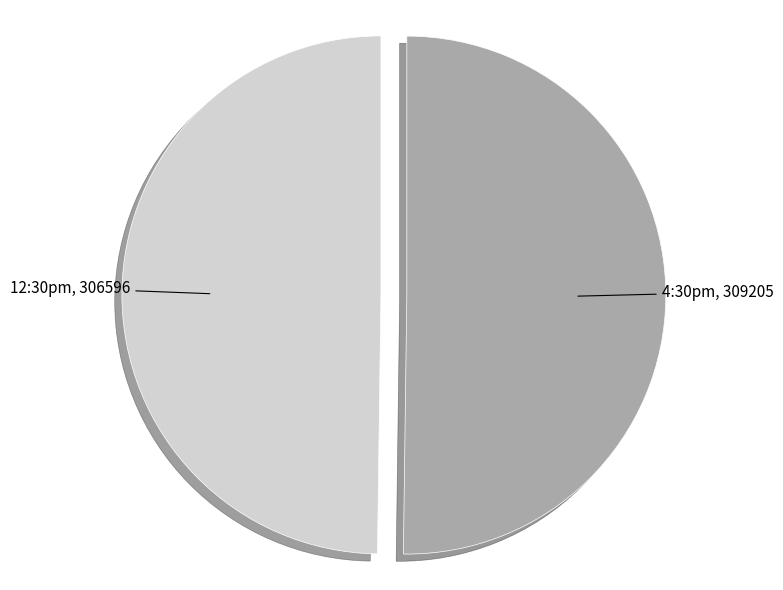

What is the ratio of the value at 4:30pm to the value at 12:30pm?

1.0